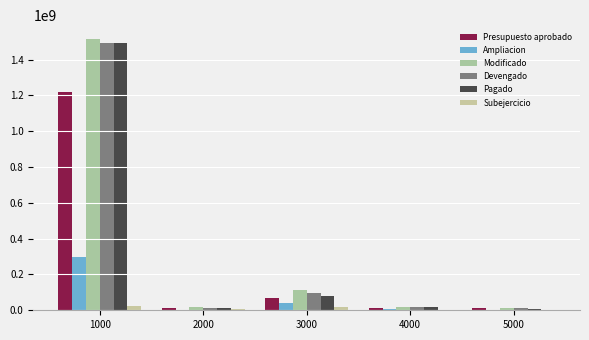

Which series has the largest total across all categories?

Modificado